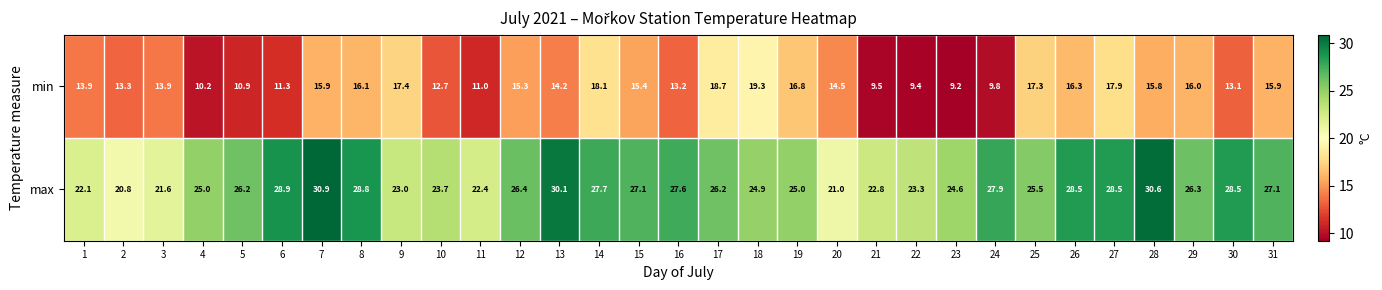

What is the total value across all series at 7?

46.8